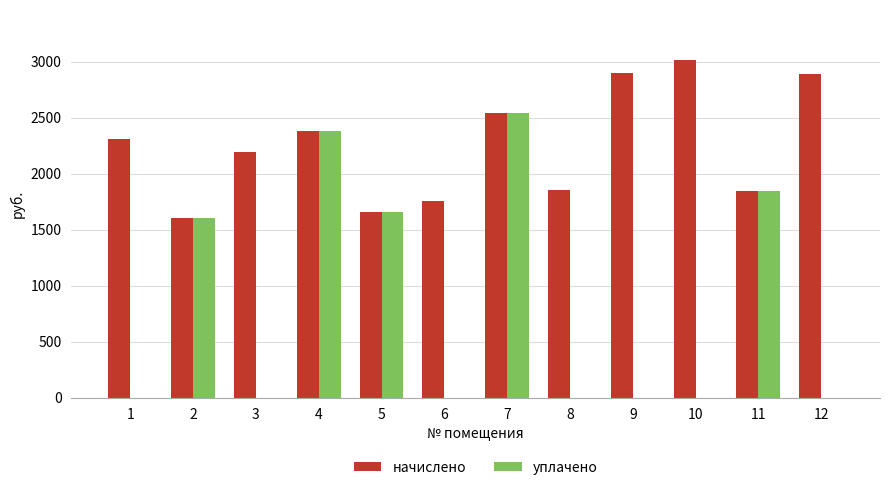

How many groups of bars are there?

12